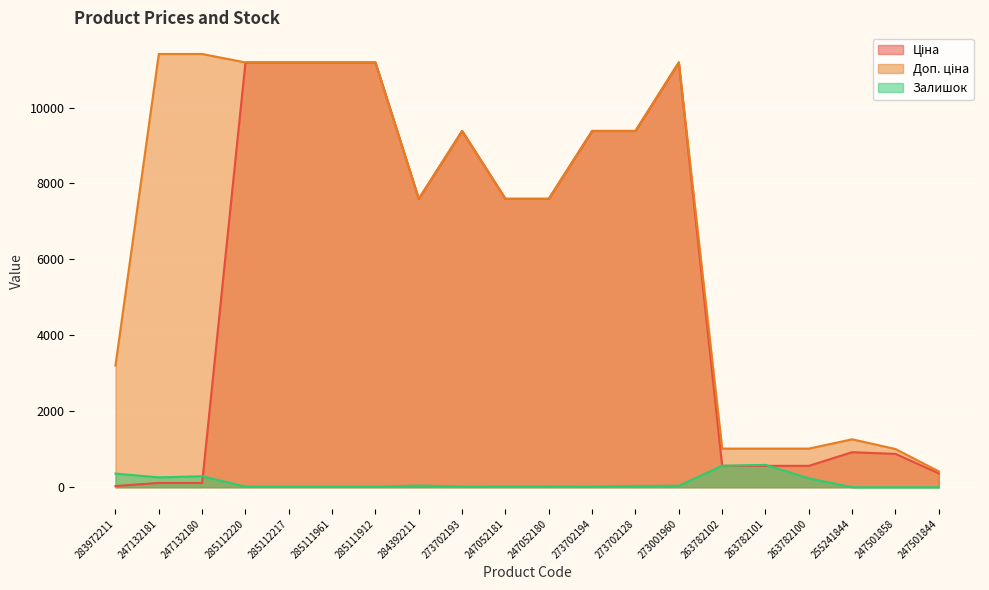

What is the sum of the Залишок values at 273702128 and 263782100?

269.0